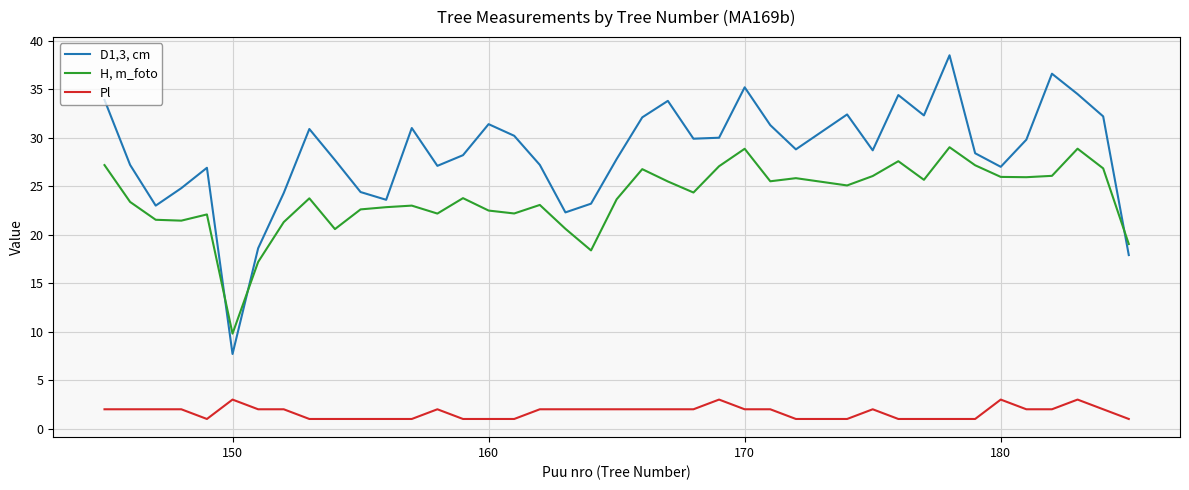

What is the smallest value displayed?

1.0